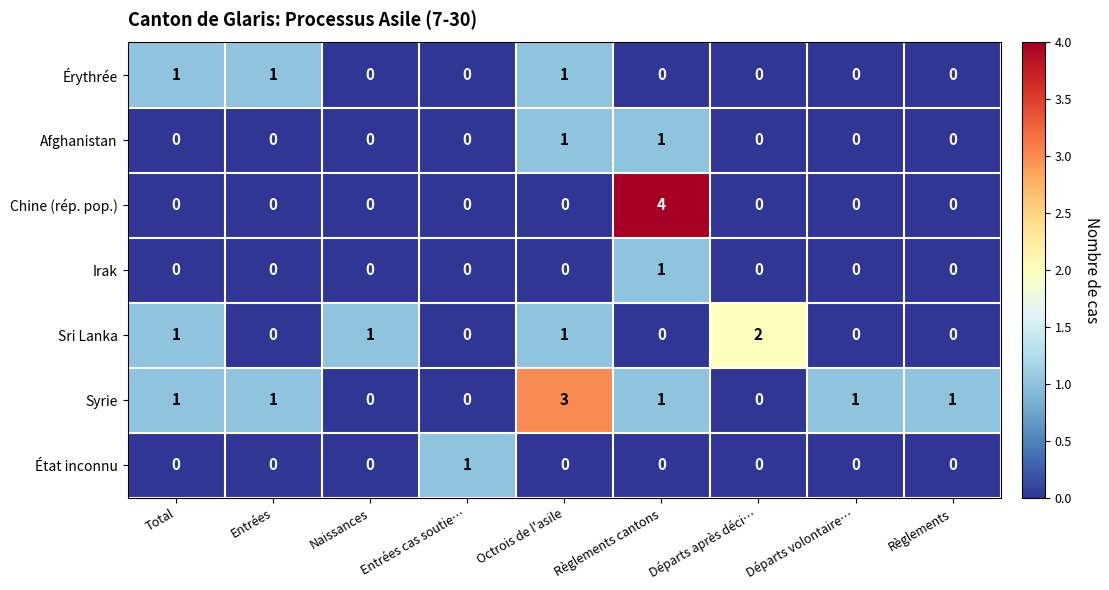

How many Irak values are between 0 and 1?

9